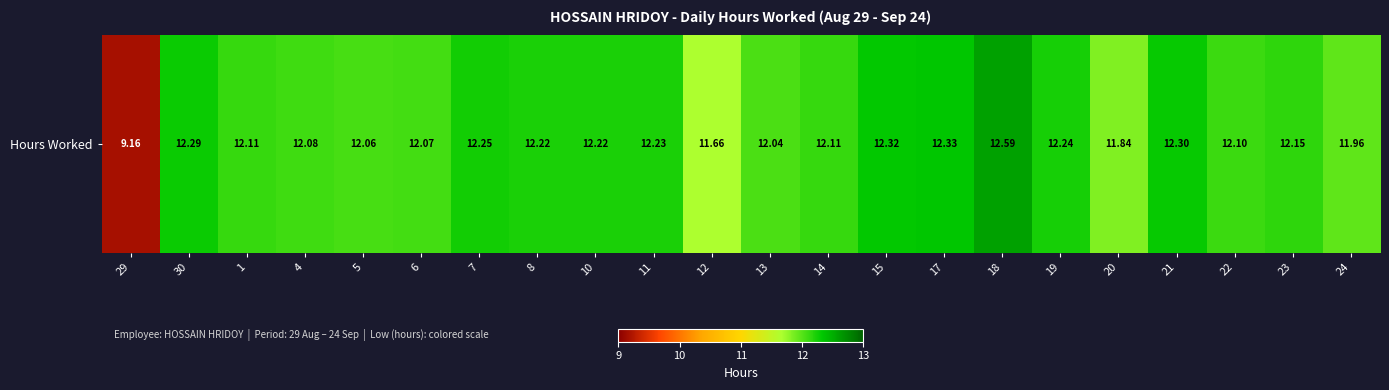

What is the sum of all values?

264.3